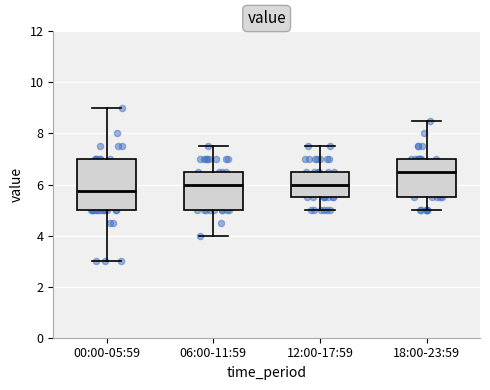

Where does the median line of the box for 06:00-11:59 sit on the y-axis? The values are not printed on the chart, so give them approximately, as read against the axis.

6.0